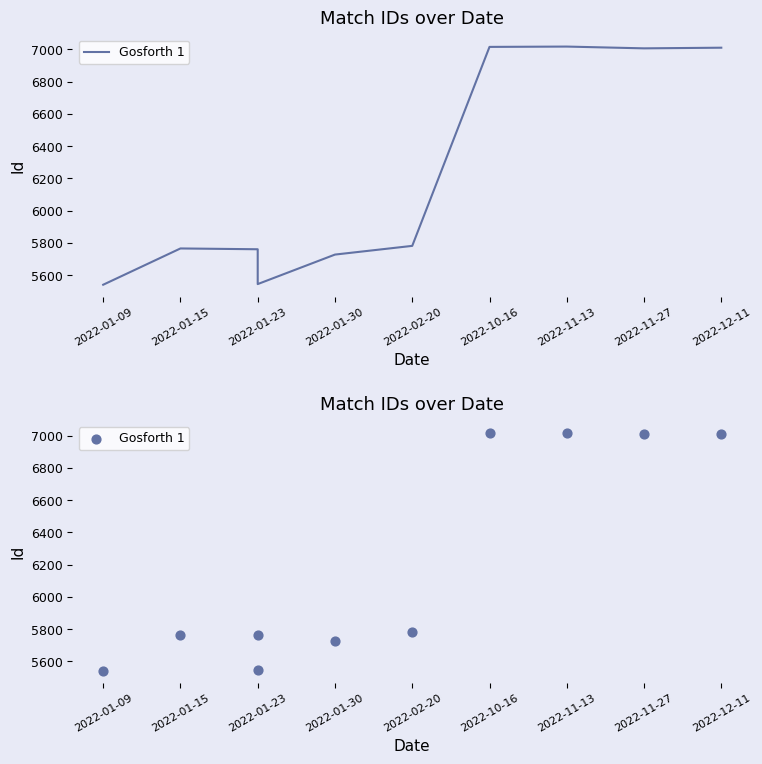

What is the change in value from 2022-01-09 to 2022-11-13?

+1477